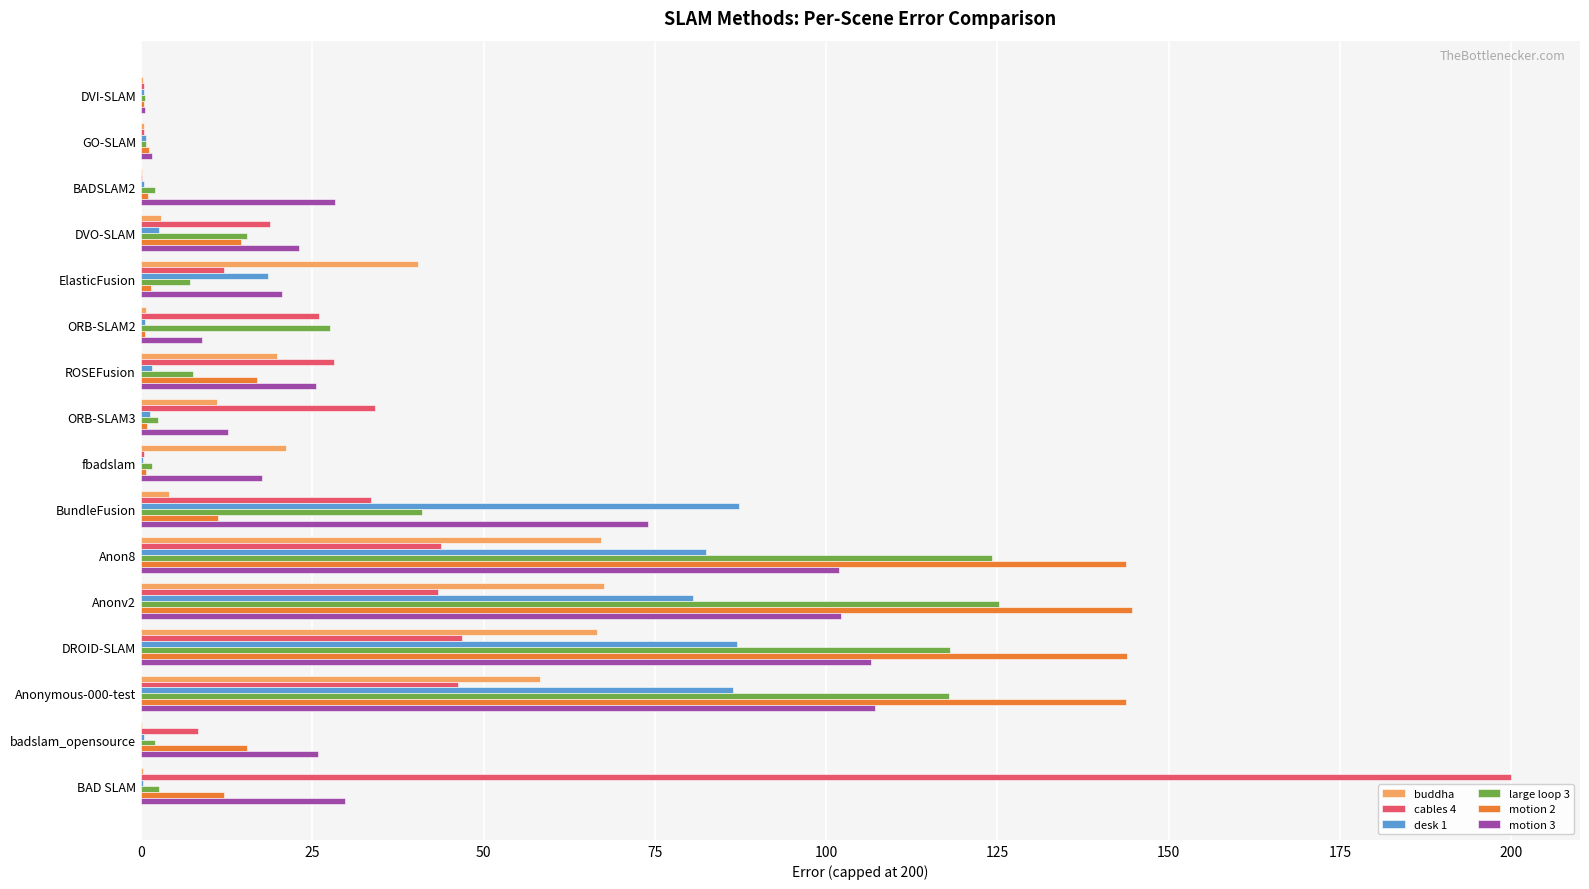

What is the sum of all cables 4 values?

542.8